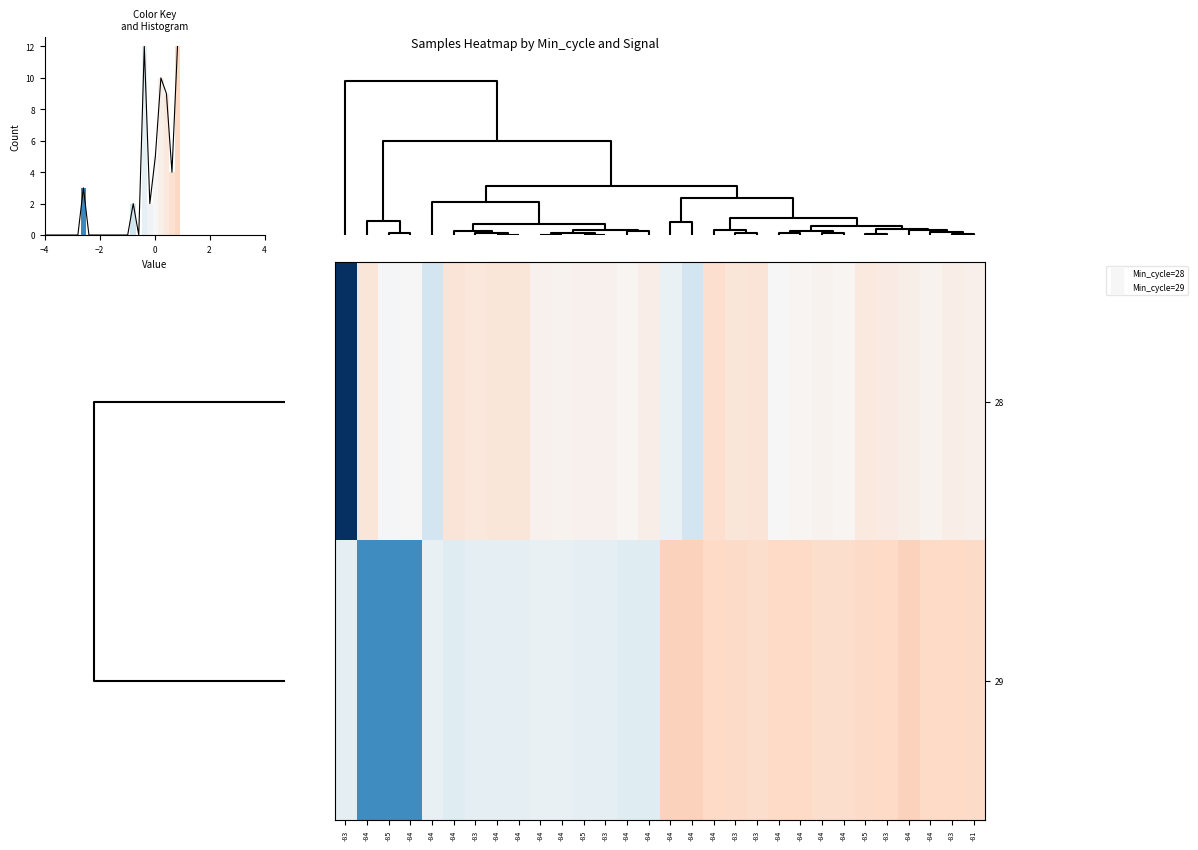

At which category is the sum across all series the highest?

-84